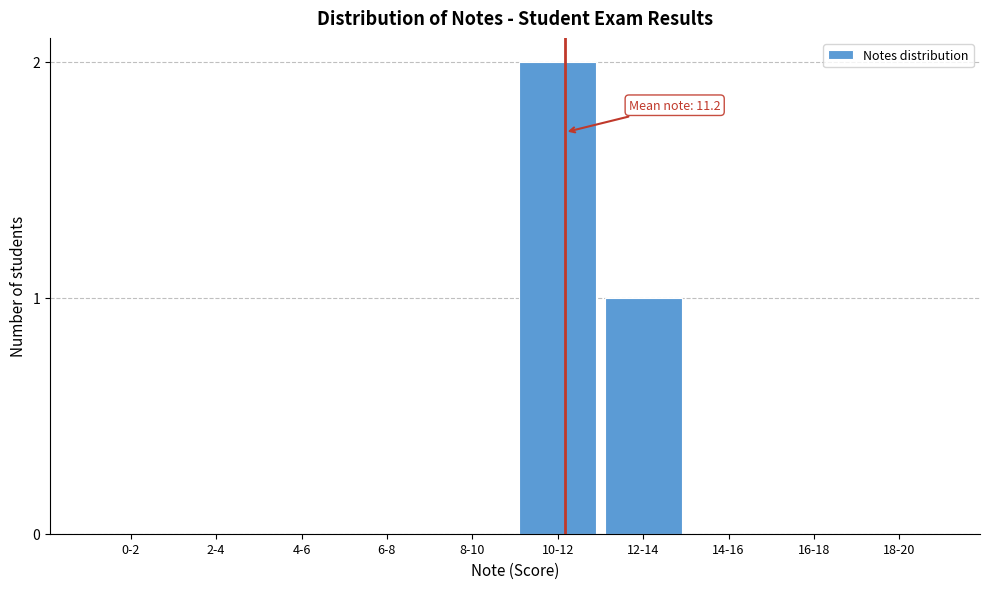

Reading left to right, list all the values displayed in this chart.

0-2=0	2-4=0	4-6=0	6-8=0	8-10=0	10-12=2	12-14=1	14-16=0	16-18=0	18-20=0